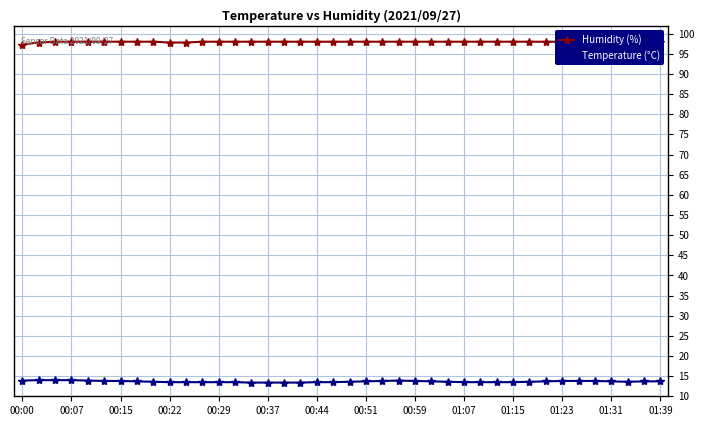

Is it true that Humidity (%) equals 22.5 at 35?

False